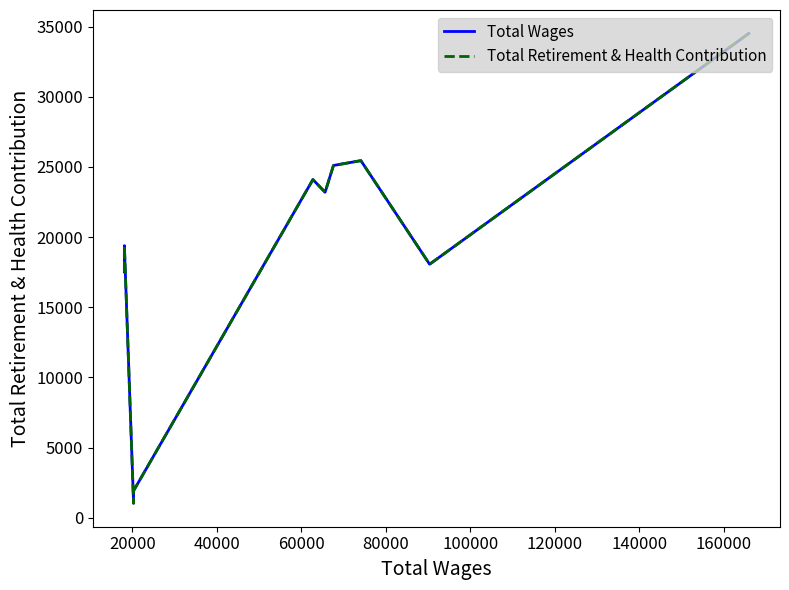

True or false: Total Retirement & Health Contribution has more than 0 interior local peaks.

True